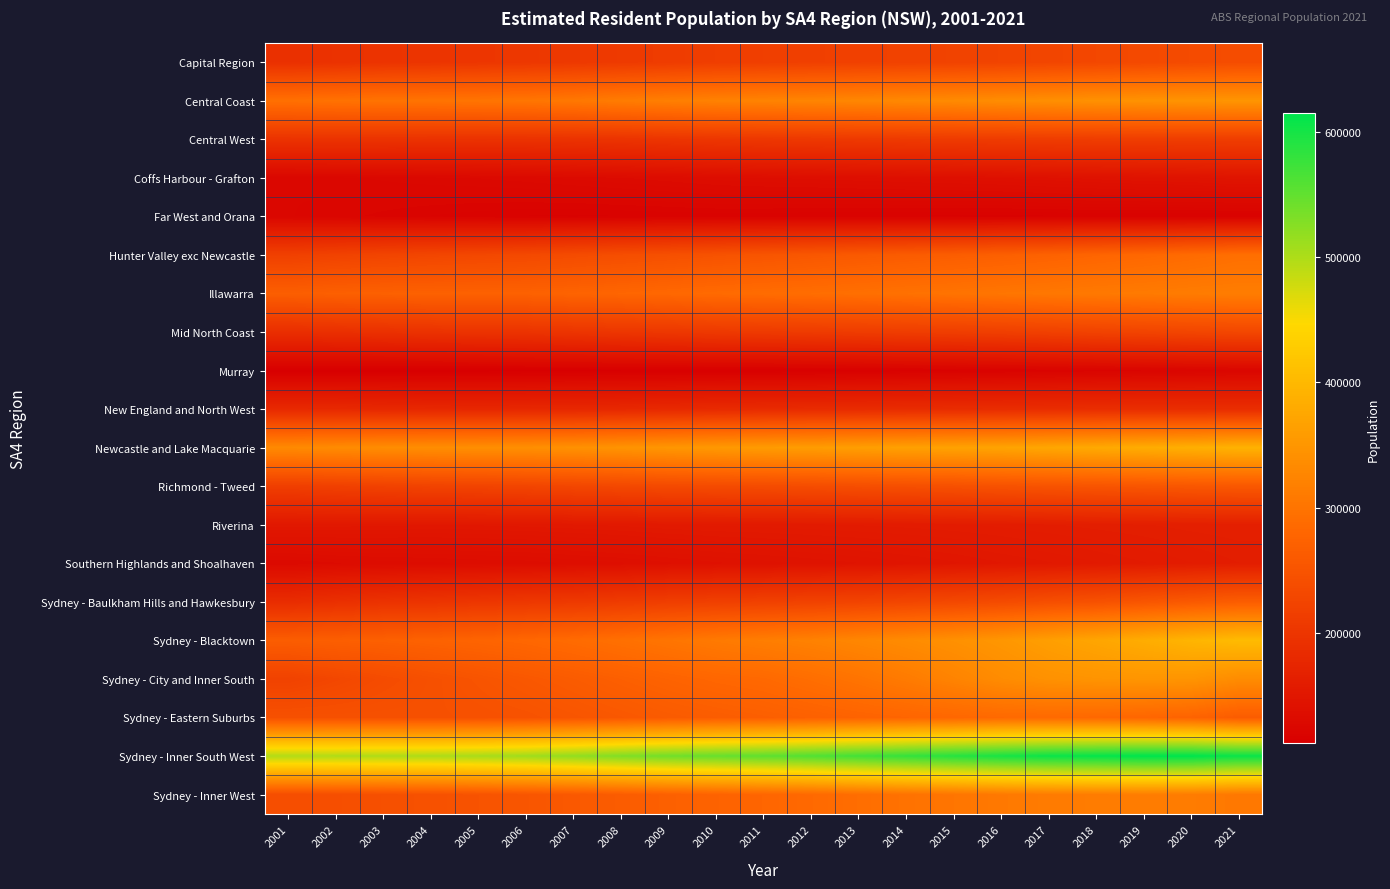

At which category does the chart reach its peak across all series?

2020